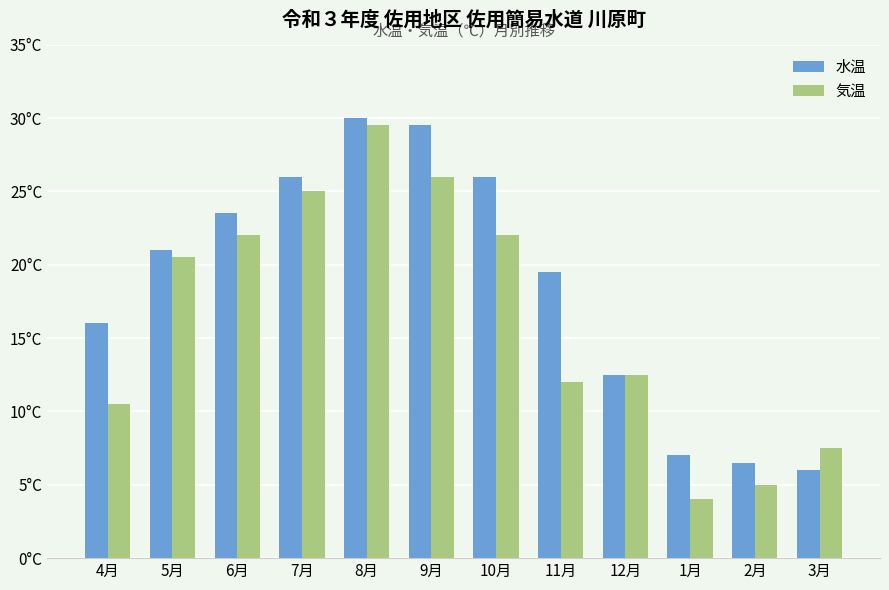

At how many categories does at least one series exceed 29?

2